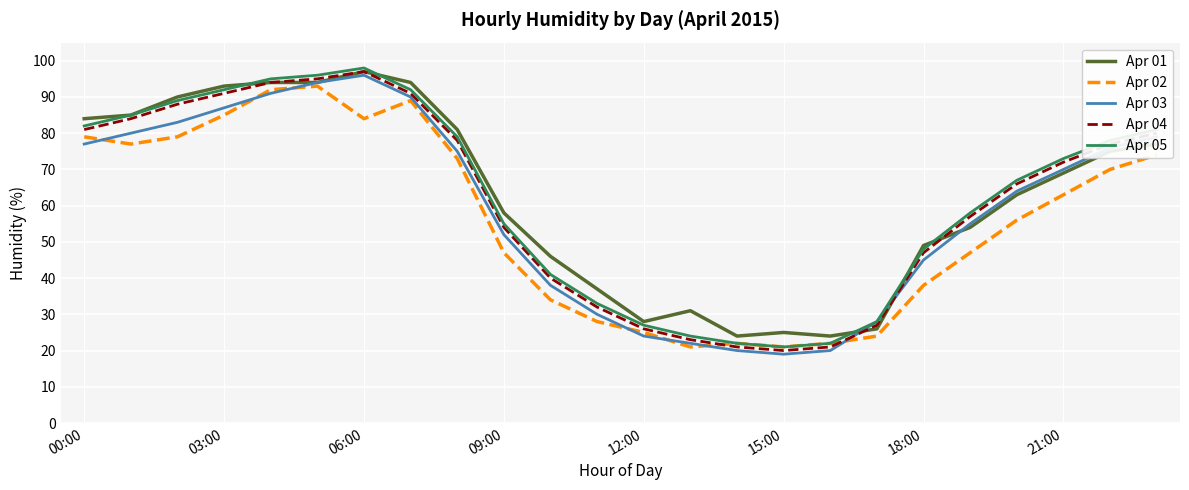

What is the maximum value for Apr 02?

93